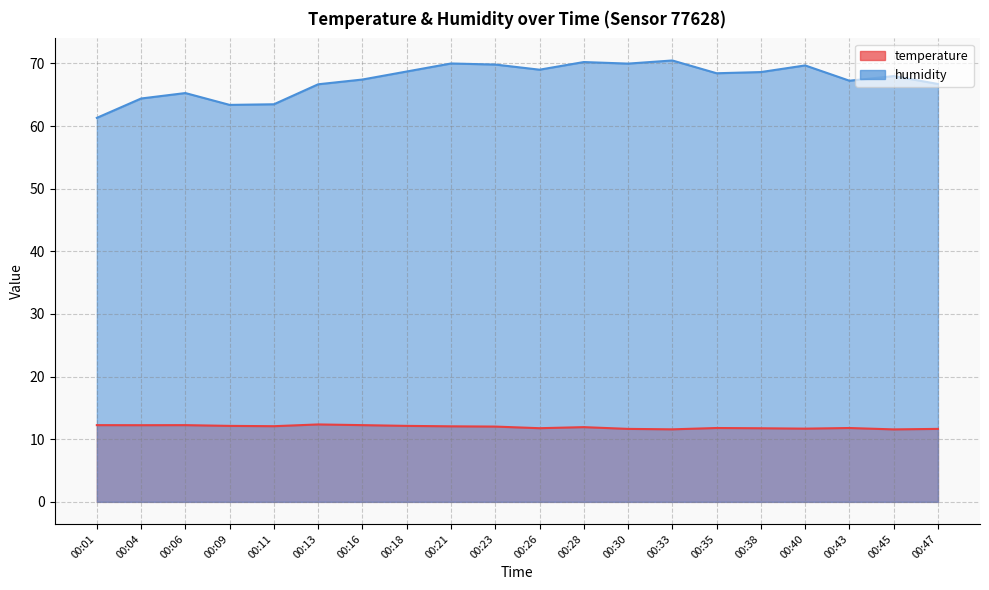

How many interior local peaks does the humidity series have?

6